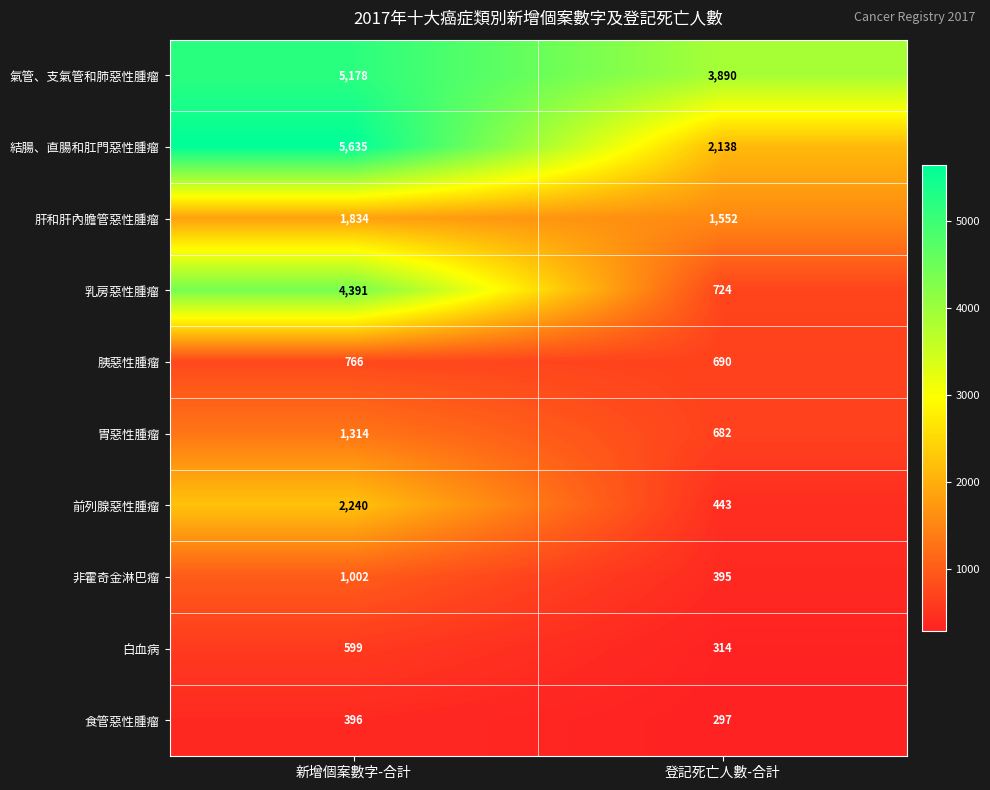

True or false: 胃惡性腫瘤 has a value of 682 at 登記死亡人數-合計.

True